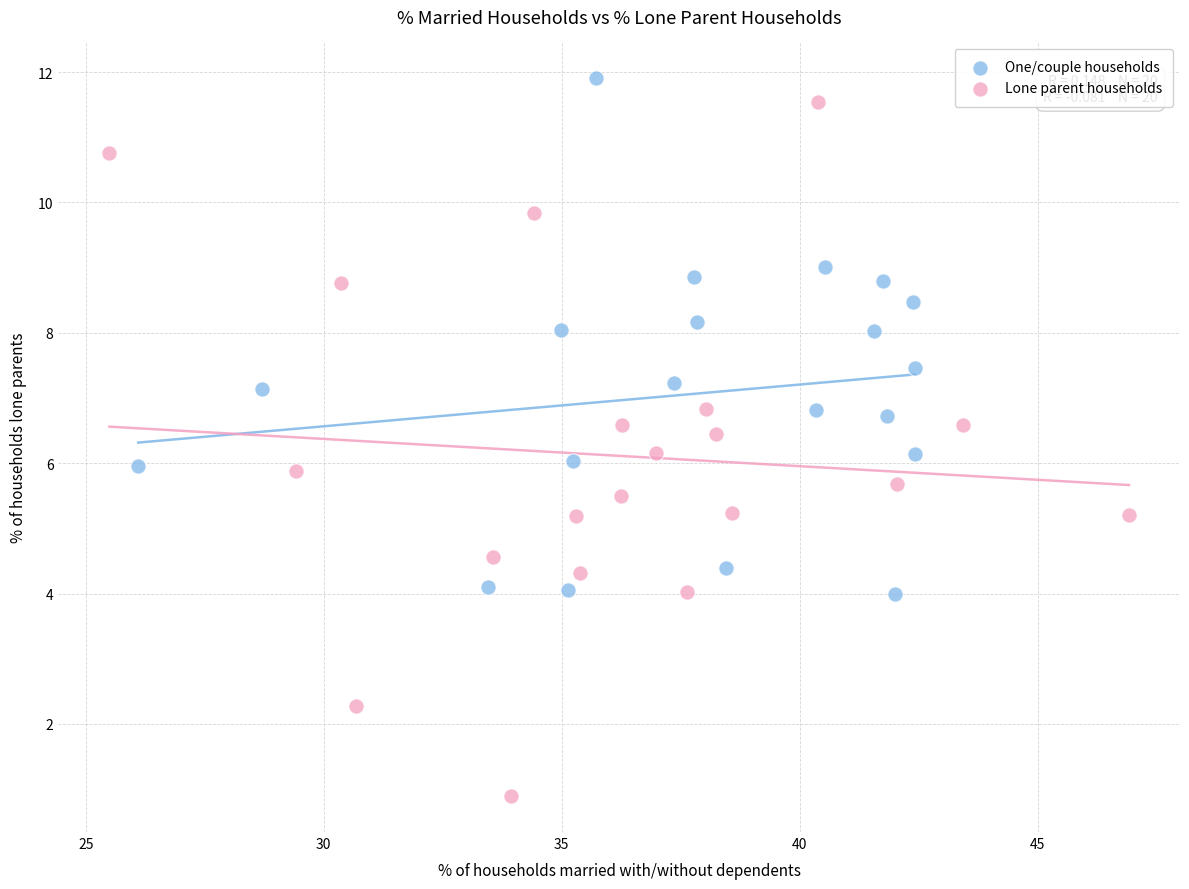

Which series reaches the maximum Y coordinate?

One/couple households